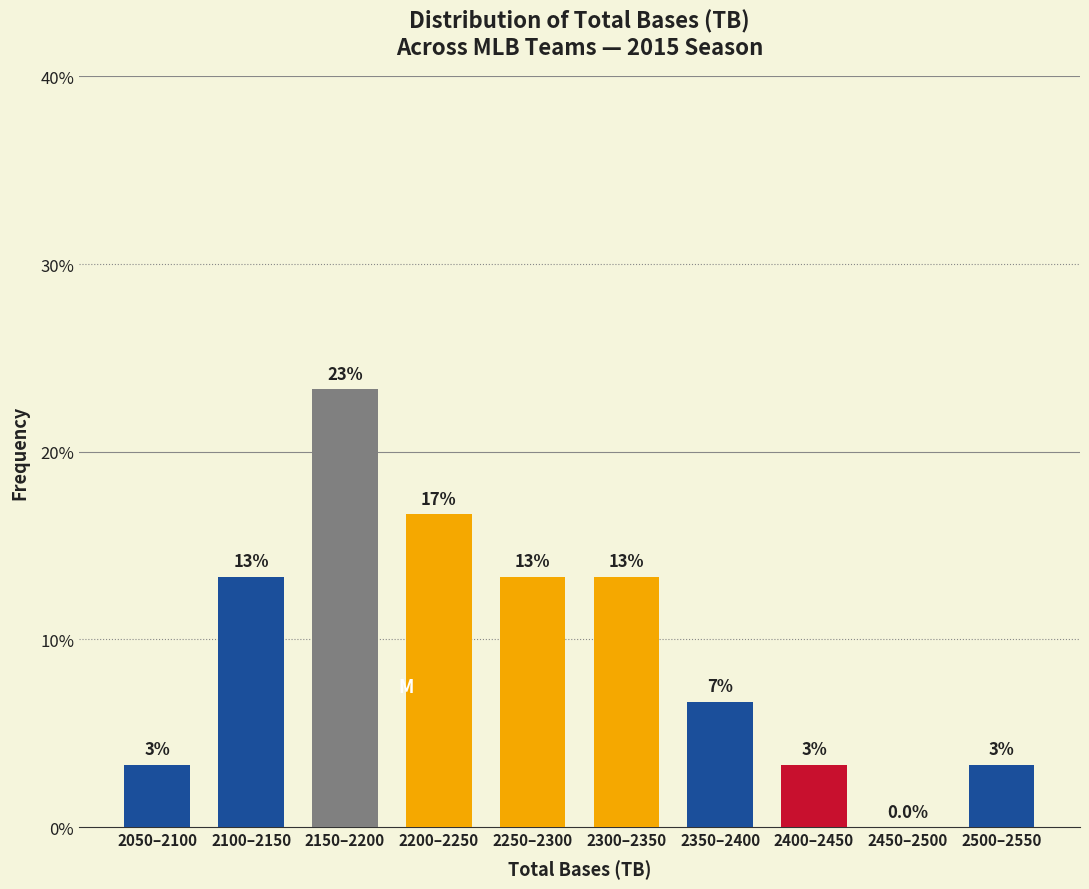

Are the bars horizontal?

No